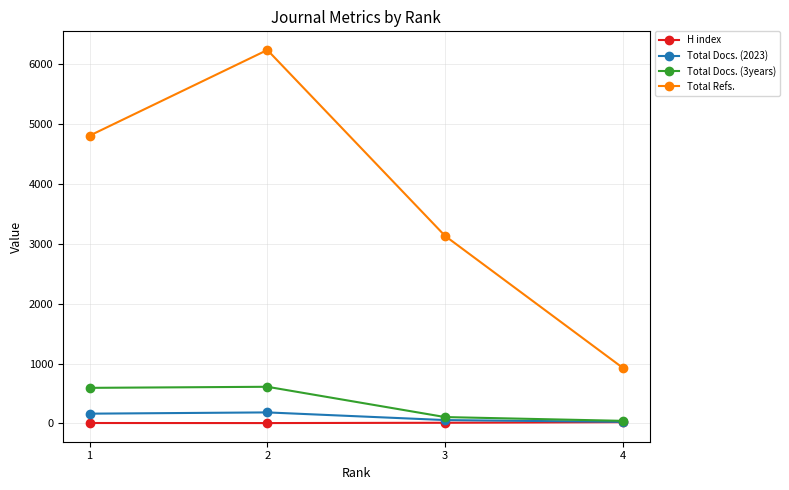

List the labels in order of Total Refs. value, smallest first.

4, 3, 1, 2